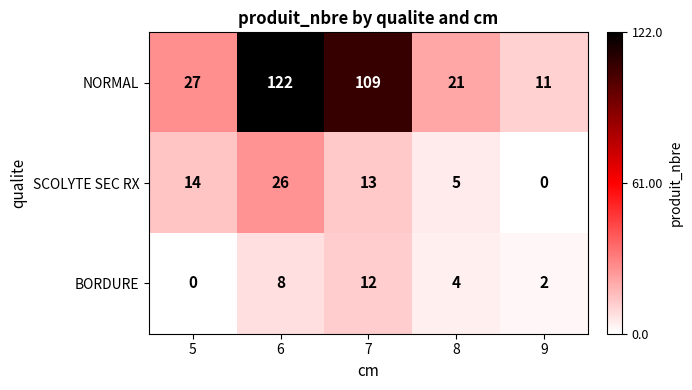

At which category is the sum across all series the highest?

6